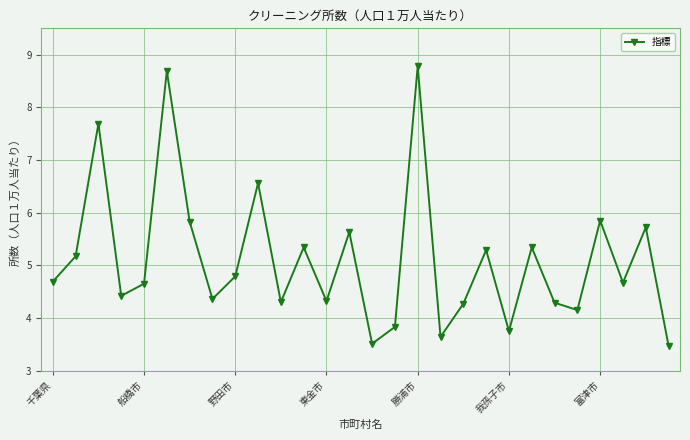

How many interior local valleys (lower than both neighbors) does the data have?

9